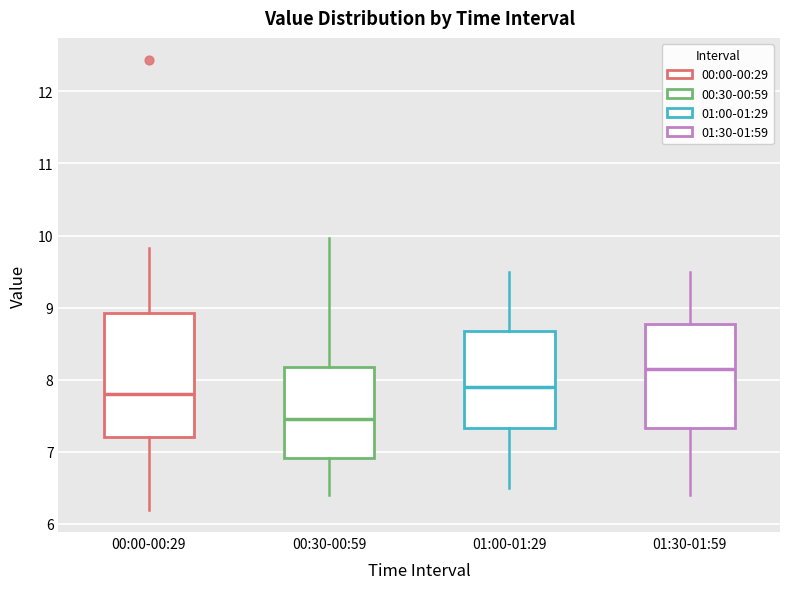

Reading left to right, transcribe this box plot: for each box, give where its median line is, the range the box spans, and where its two whiskers end, as read against the y-axis. The values are not printed on the chart, so give them approximately, as read against the axis.

00:00-00:29: median 7.8, box 7.2 to 8.9, whiskers 6.2 to 9.8
00:30-00:59: median 7.5, box 6.9 to 8.2, whiskers 6.4 to 10.0
01:00-01:29: median 7.9, box 7.3 to 8.7, whiskers 6.5 to 9.5
01:30-01:59: median 8.2, box 7.3 to 8.8, whiskers 6.4 to 9.5